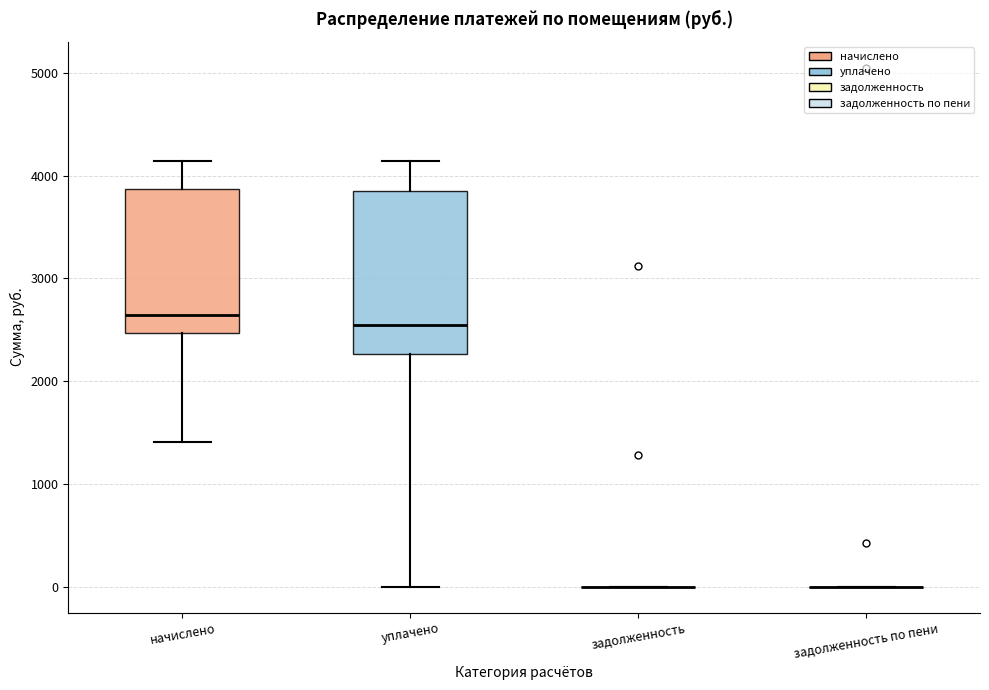

Reading left to right, transcribe this box plot: for each box, give where its median line is, the range the box spans, and where its two whiskers end, as read against the y-axis. The values are not printed on the chart, so give them approximately, as read against the axis.

начислено: median 2600, box 2500 to 3900, whiskers 1400 to 4100
уплачено: median 2500, box 2300 to 3900, whiskers 0 to 4100
задолженность: box collapsed to a line at 0, whiskers 0 to 0
задолженность по пени: box collapsed to a line at 0, whiskers 0 to 0